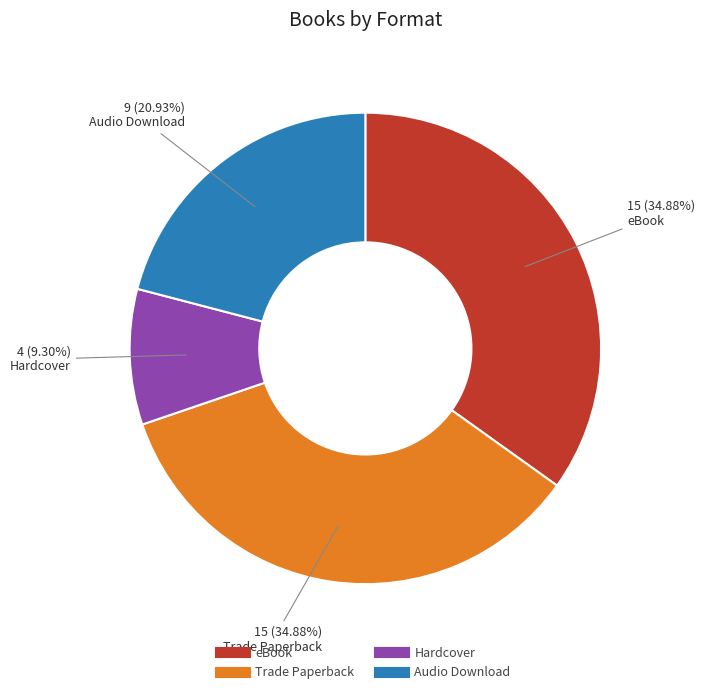

Is it true that eBook is 22% of the pie?

False